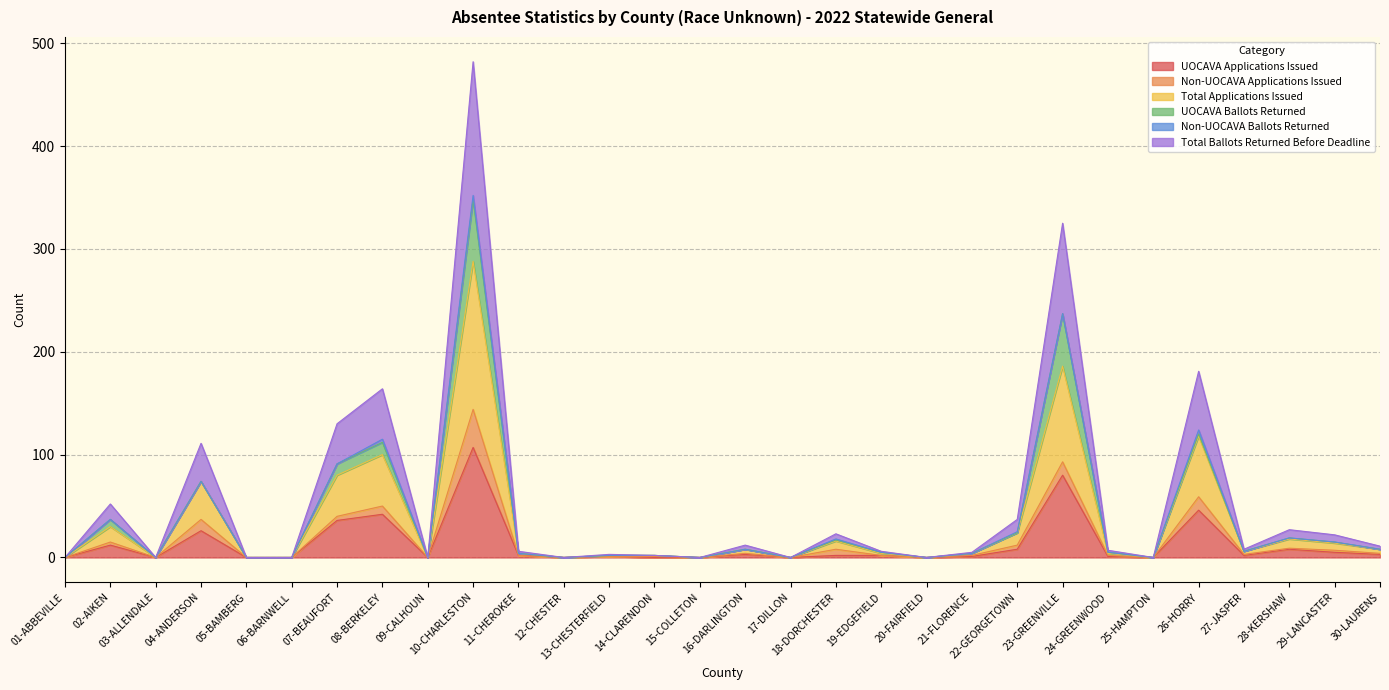

Does the chart display data point markers on the line(s)?

No